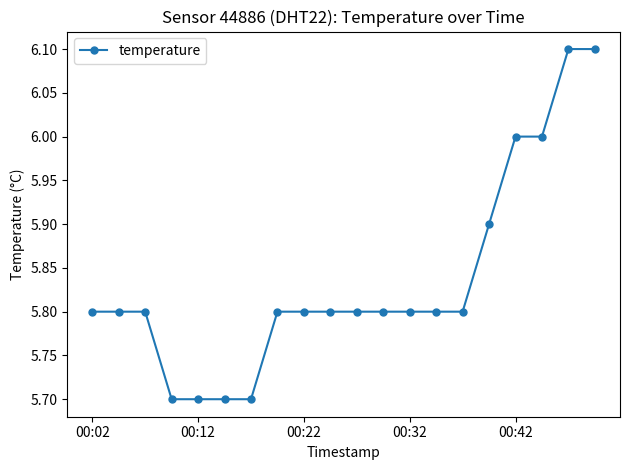

What is the difference between the maximum and minimum values?

0.4